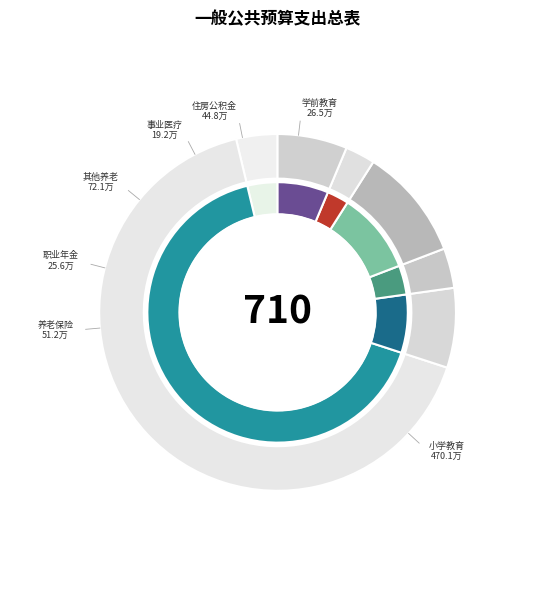

To the nearest percent, what portion does 事业单位医疗 represent?

3%